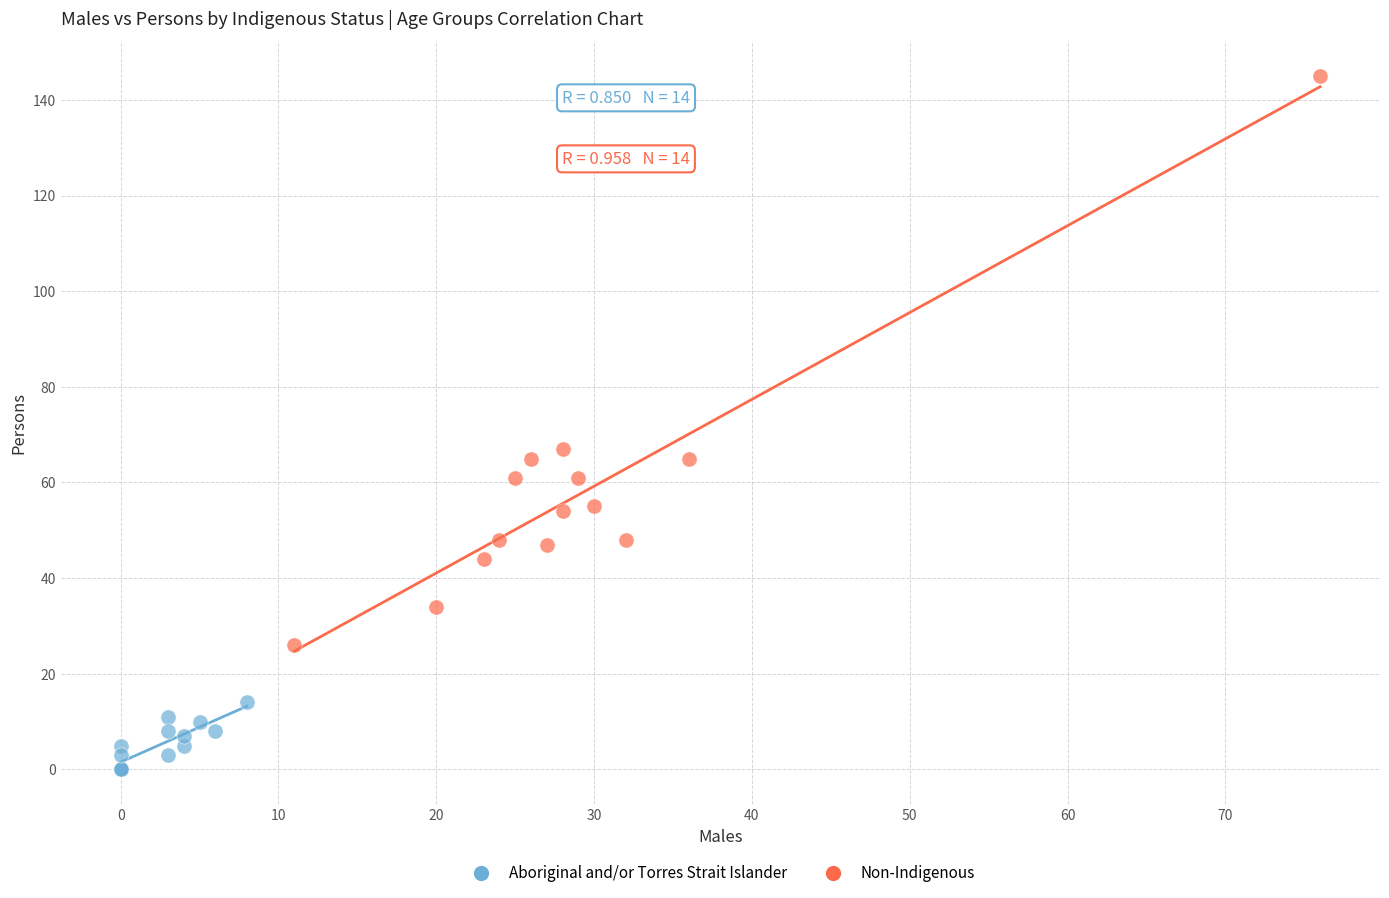

Which series has the widest spread of Y values?

Non-Indigenous